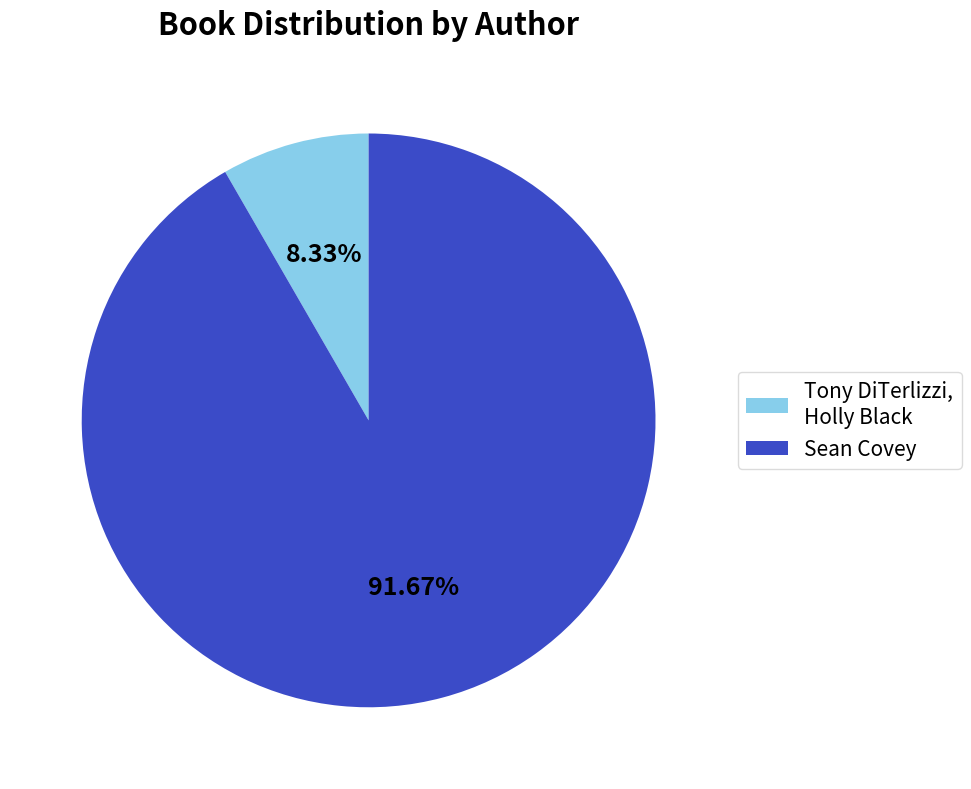

Rank the categories by value from highest to lowest.

Sean Covey, Tony DiTerlizzi, Holly Black